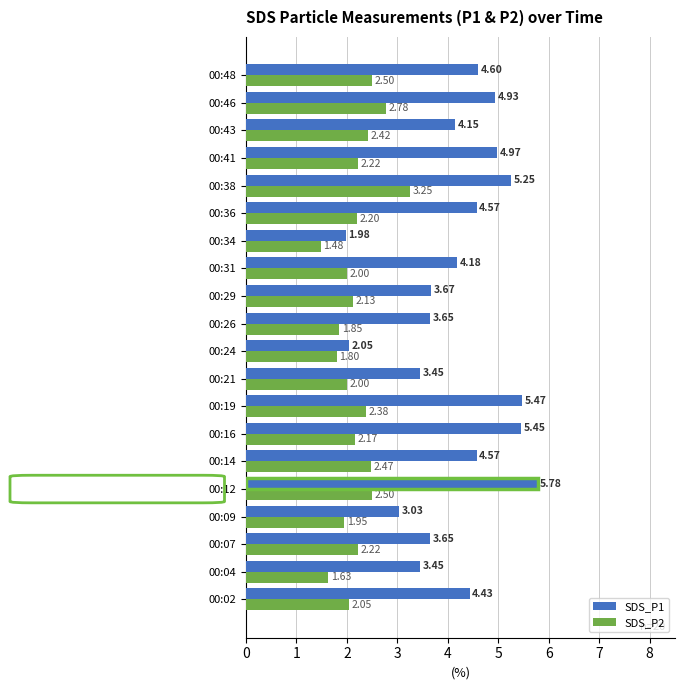

What are all the series names shown in the legend?

SDS_P1, SDS_P2